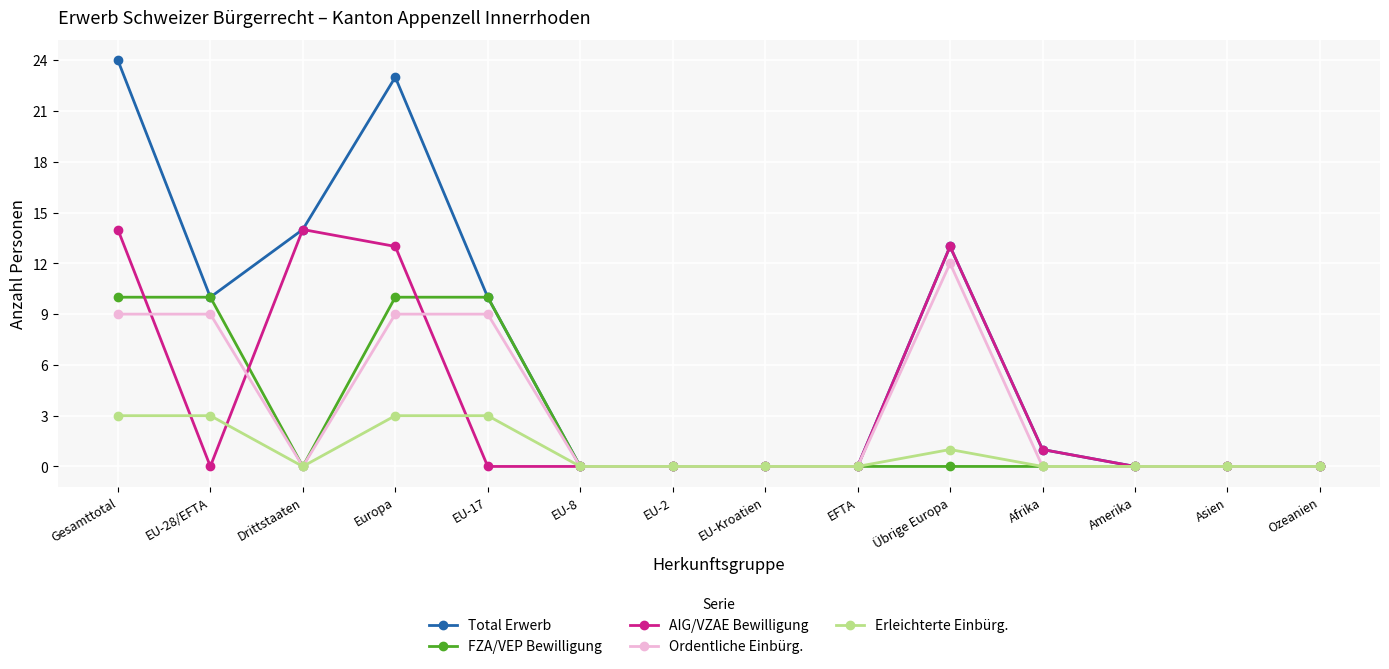

What is the difference between the maximum and minimum values in the Total Erwerb series?

24